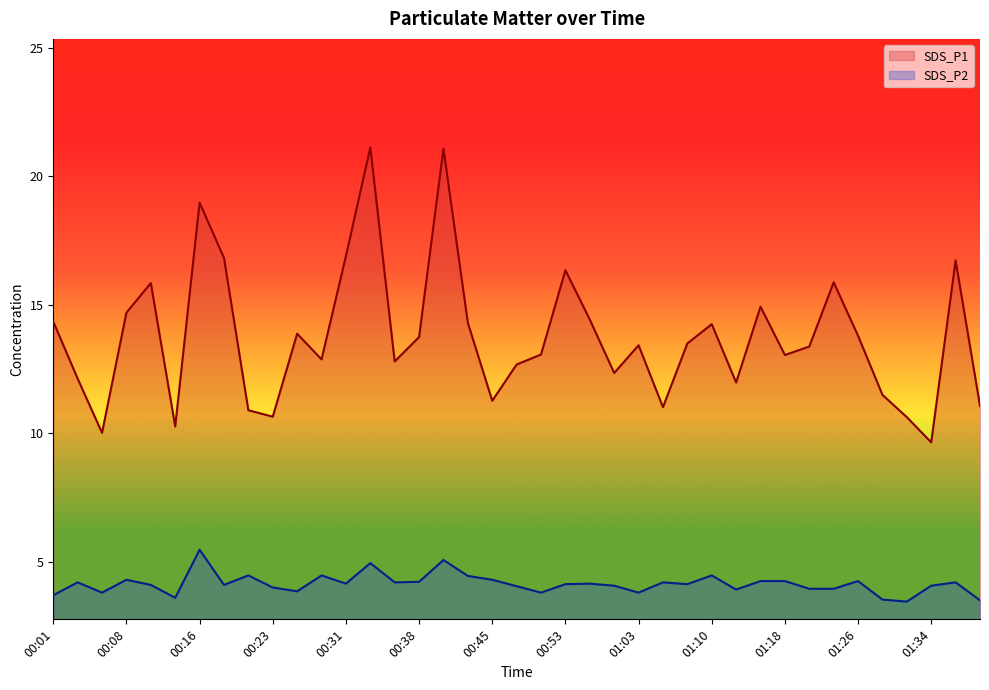

How many data points in SDS_P2 are above 4?

26